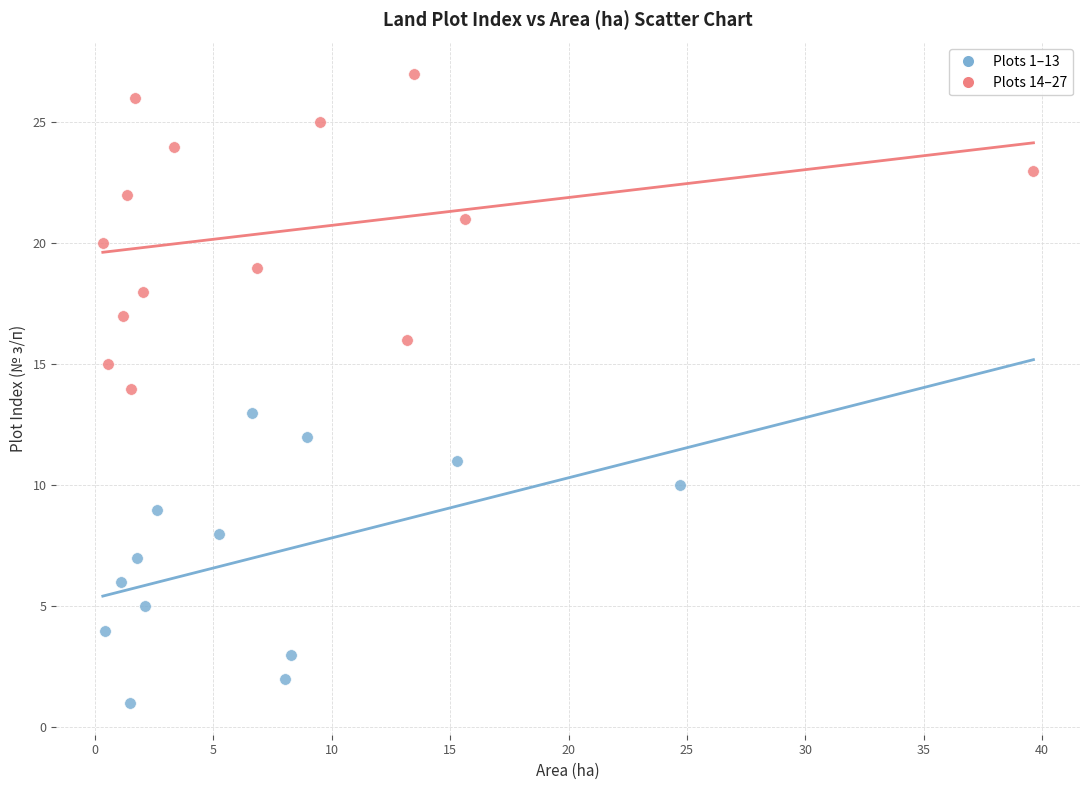

Which series contains the lowest Y value?

Plots 1–13